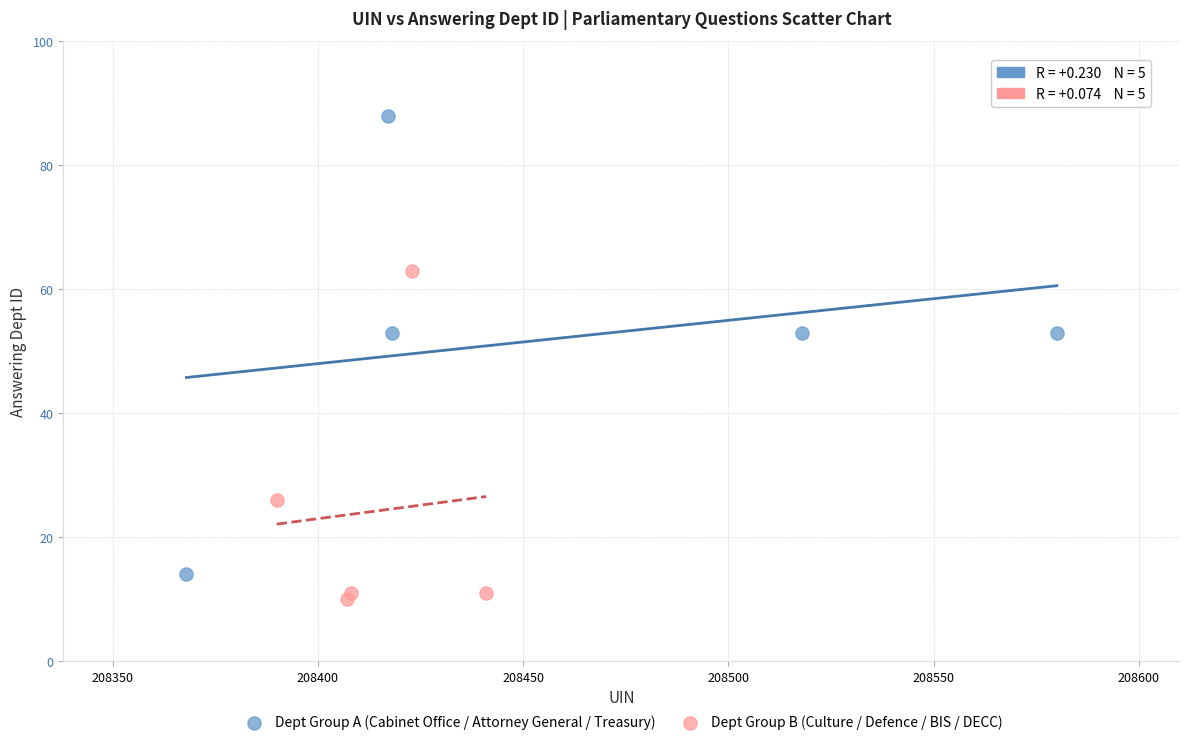

Which series has the largest Y range (max minus min)?

Dept Group A (Cabinet Office / Attorney General / Treasury)